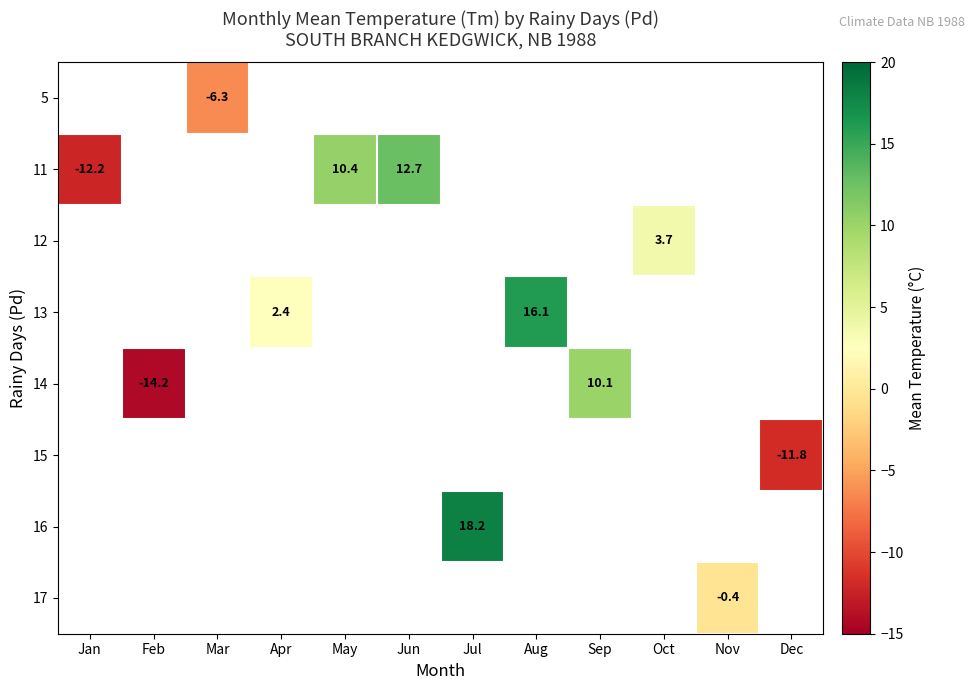

The value of 13 at Apr is 2.4. True or false?

True